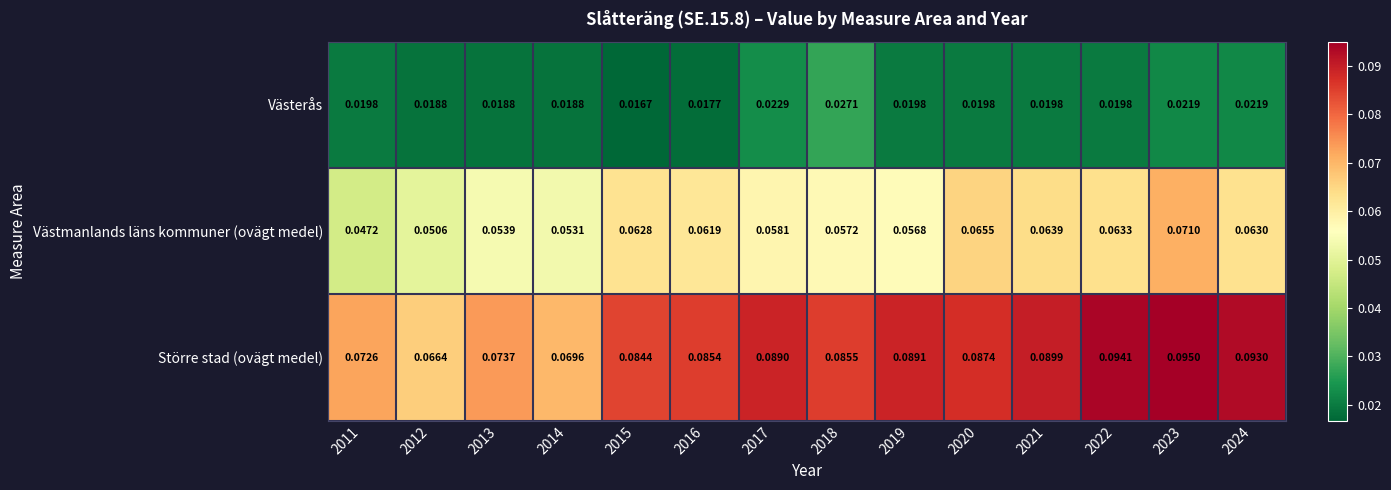

Rank the series by their maximum value, from highest to lowest.

Större stad (ovägt medel), Västmanlands läns kommuner (ovägt medel), Västerås